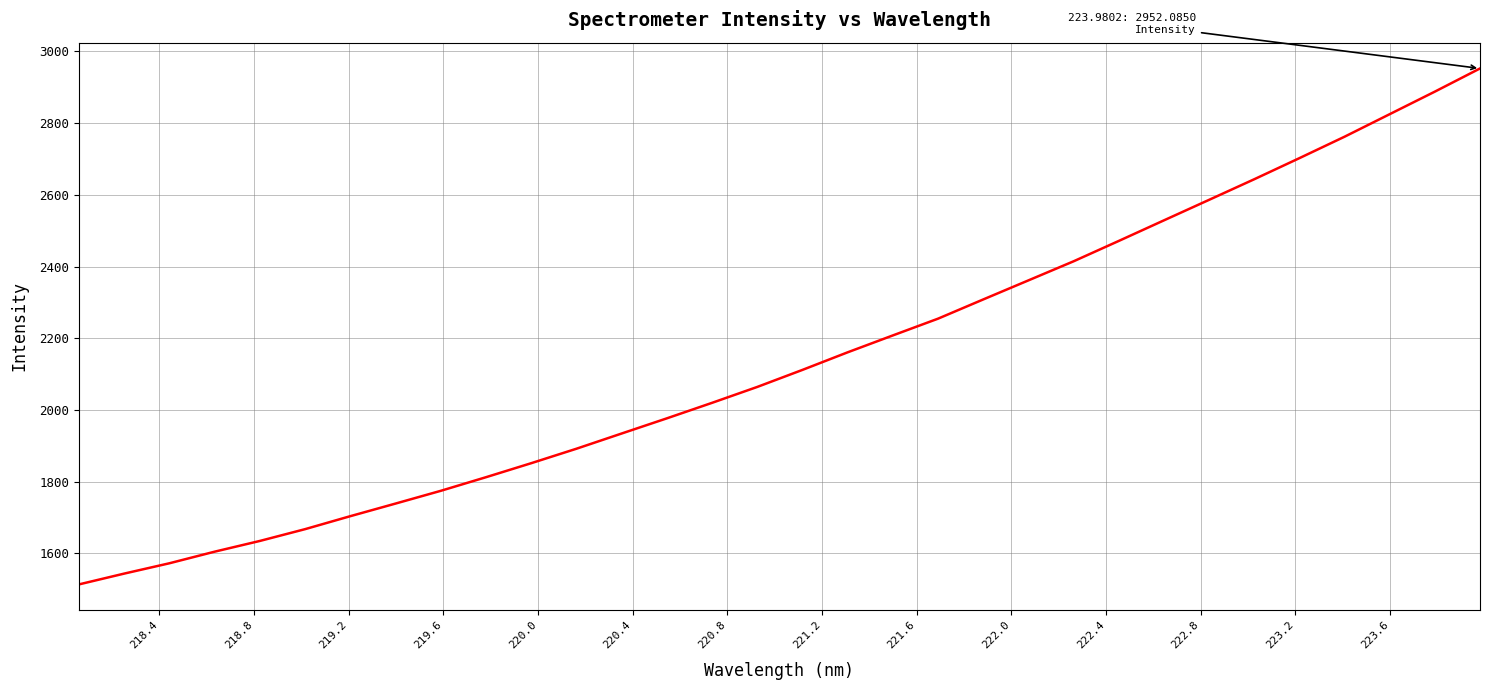

How many distinct data groups are displayed?

1